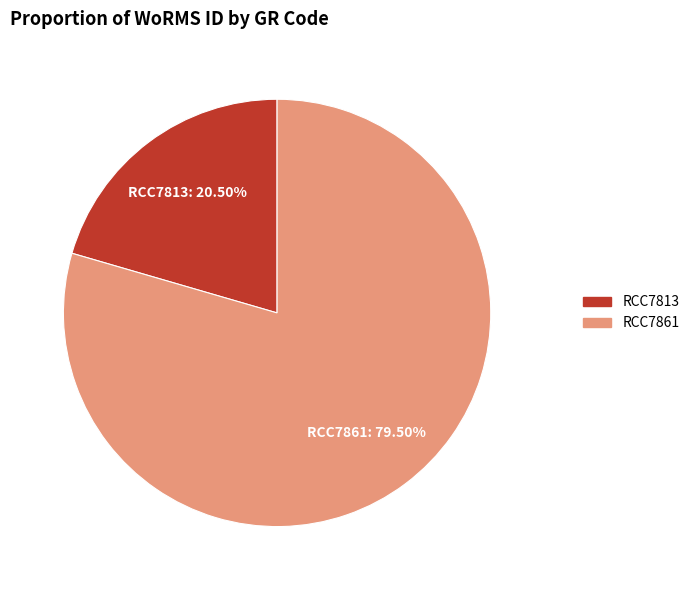

Which category accounts for the majority?

RCC7861